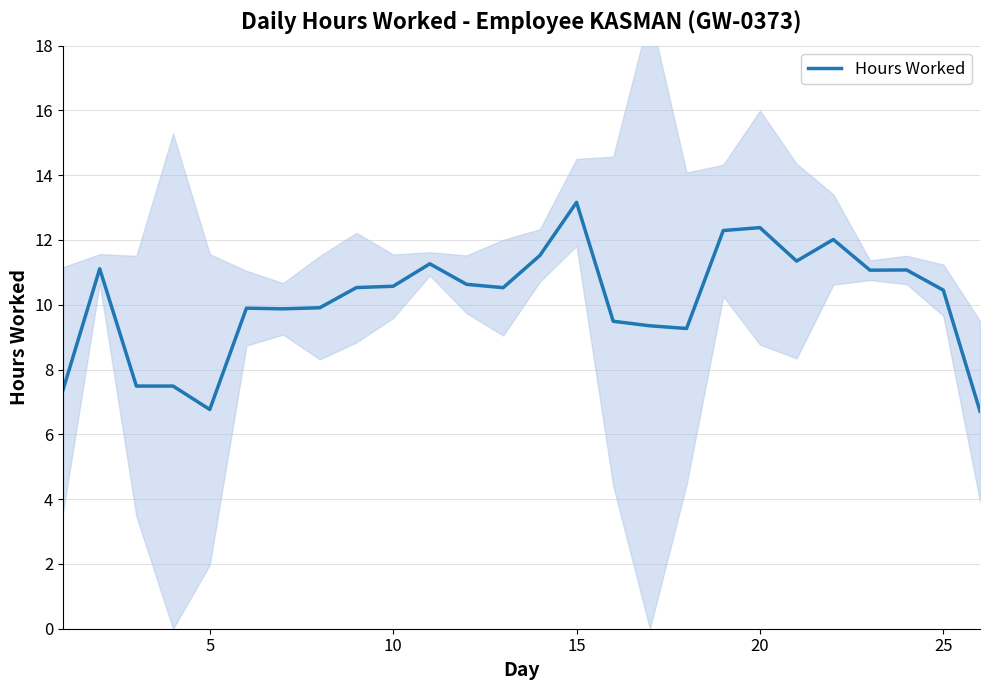

How many data points are above 10?

15